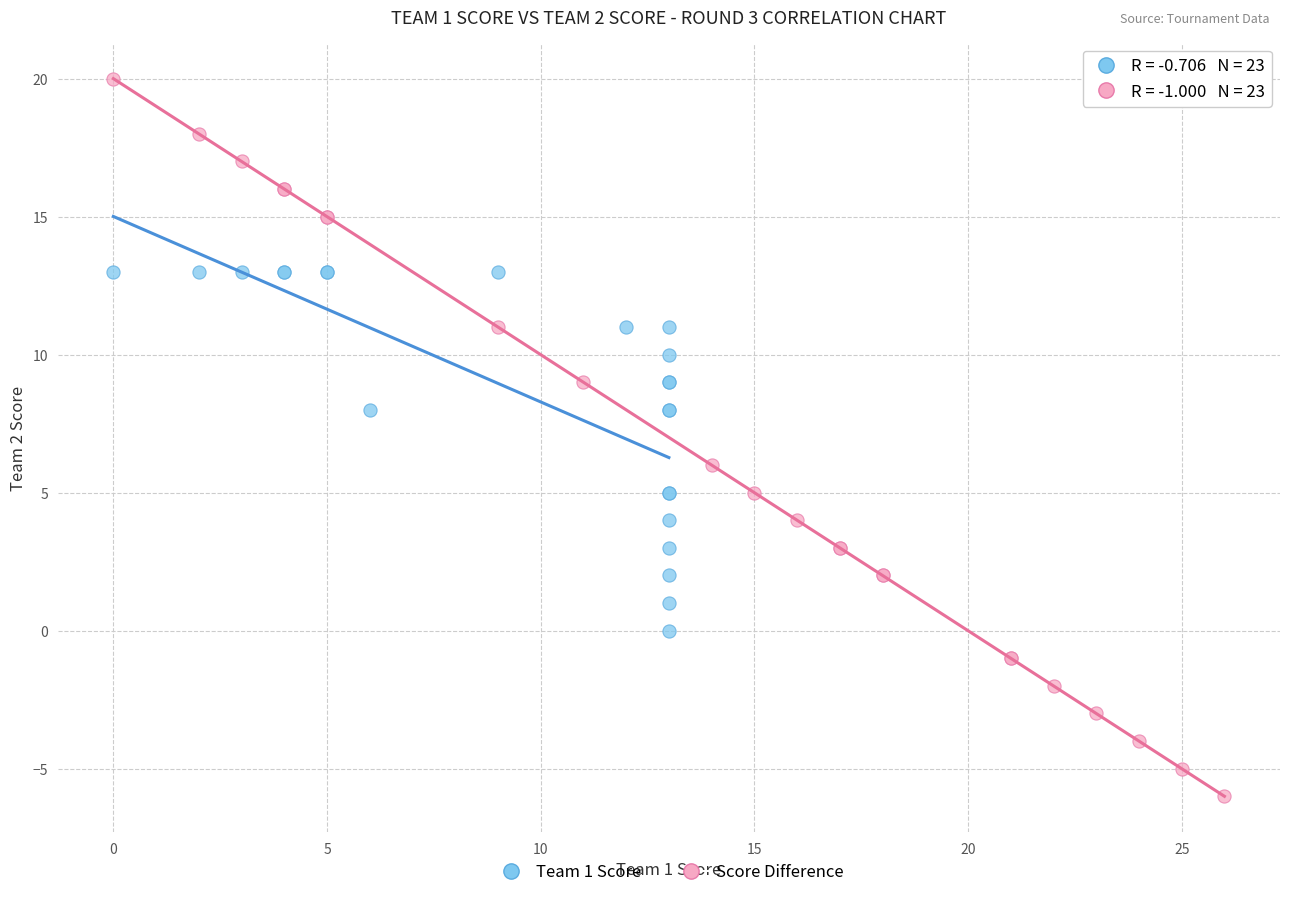

Which series contains the lowest Y value?

Score Difference